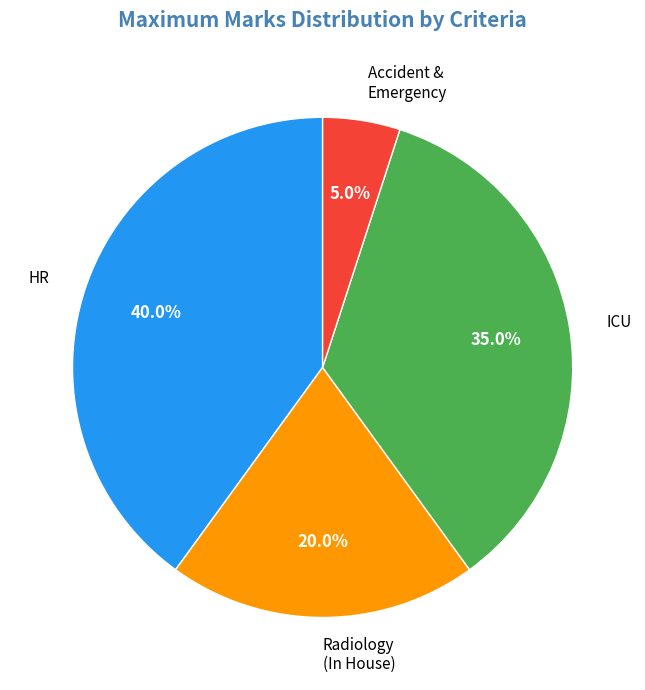

Is the sum of Radiology (In House) and ICU greater than half?

Yes